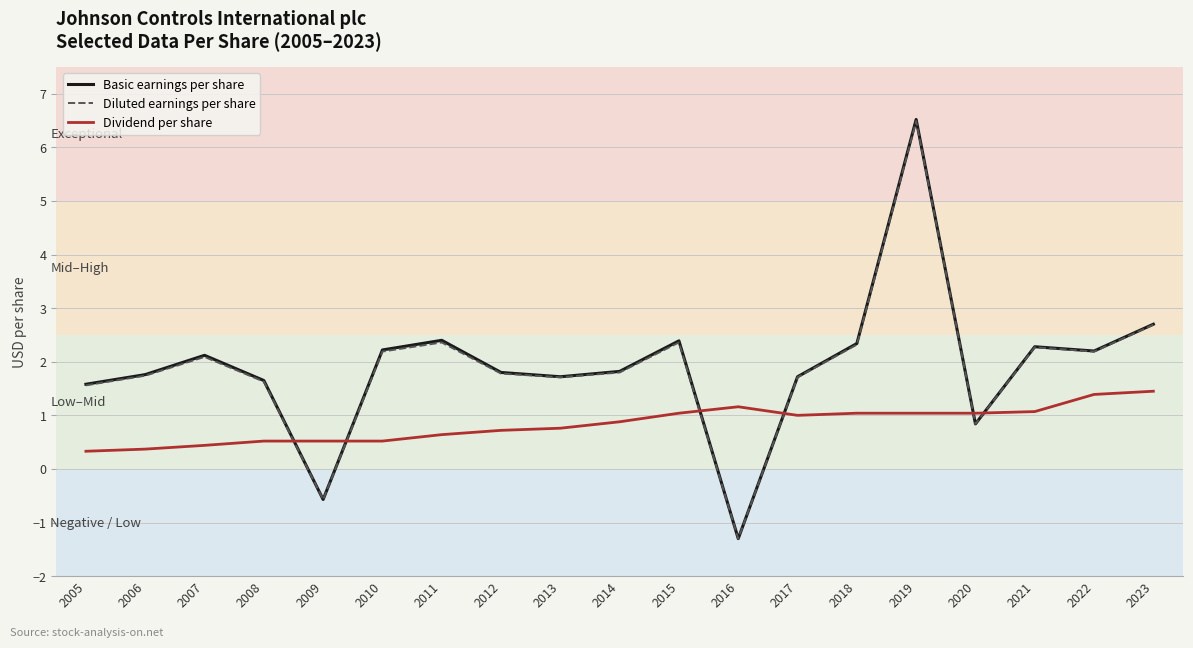

At how many categories does at least one series exceed 2?

9